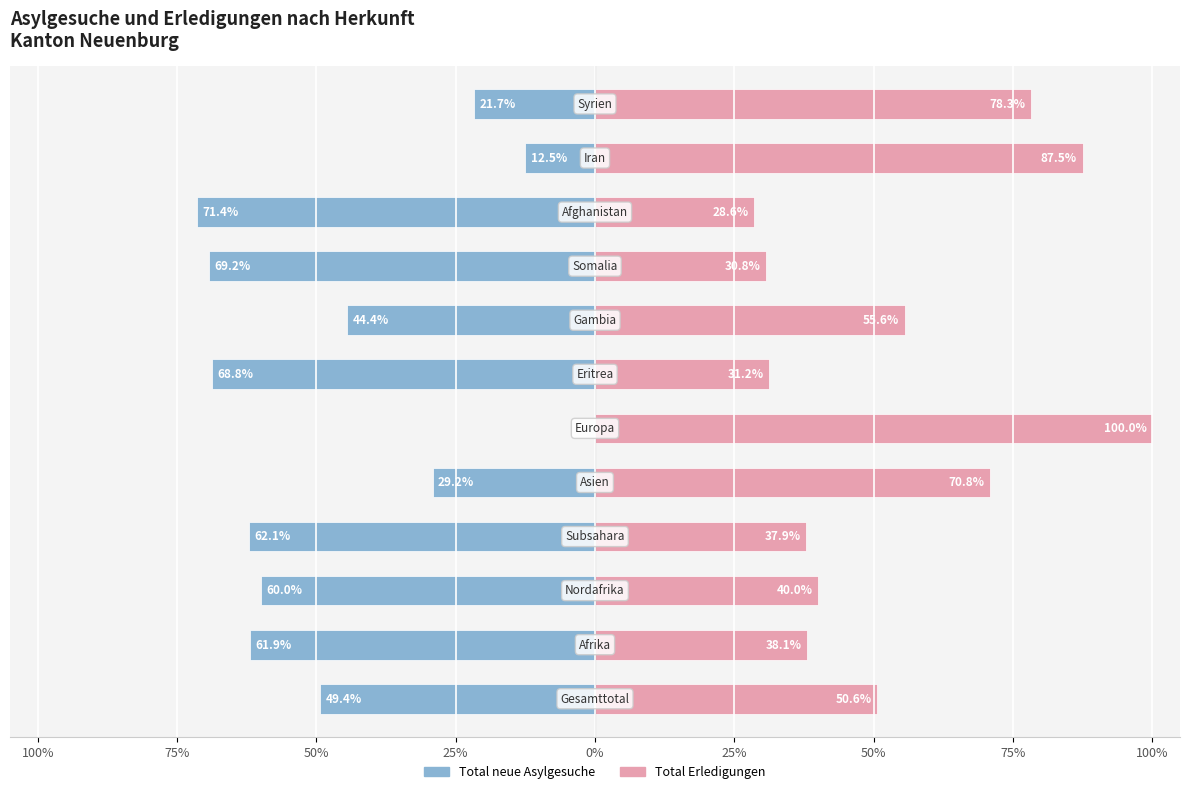

Between 25% and 75%, which series saw the biggest shift?

Total neue Asylgesuche